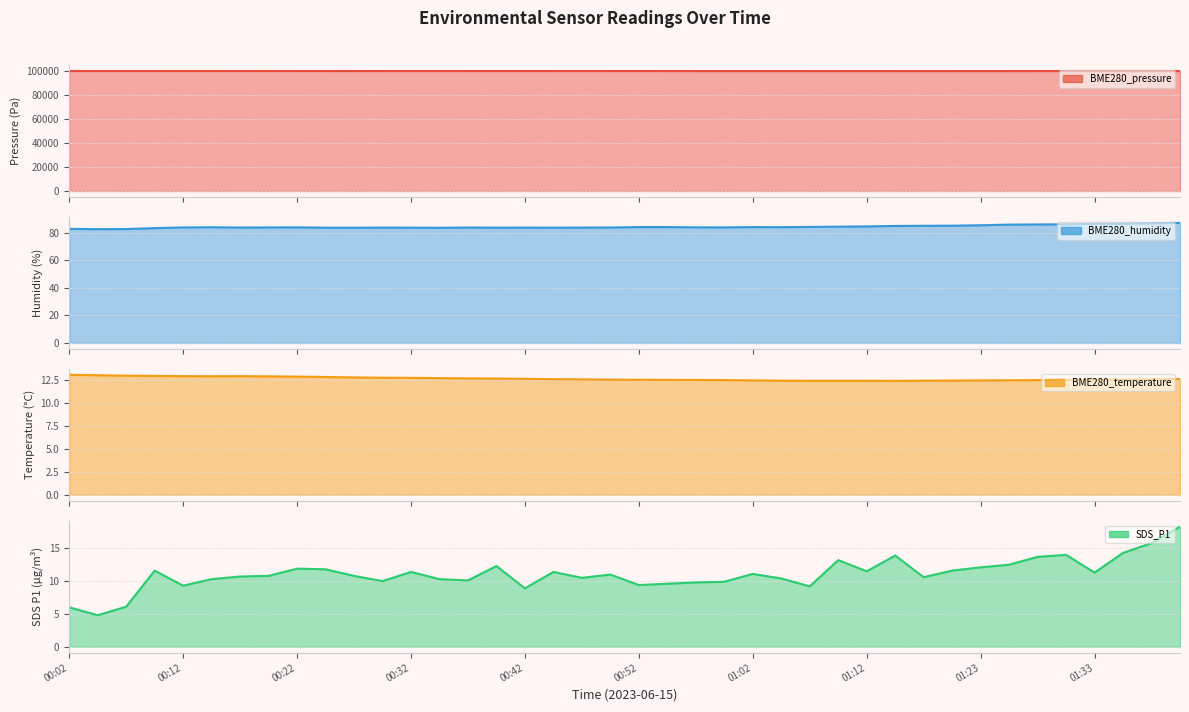

The value of BME280_humidity at 37 is 86.4. True or false?

True